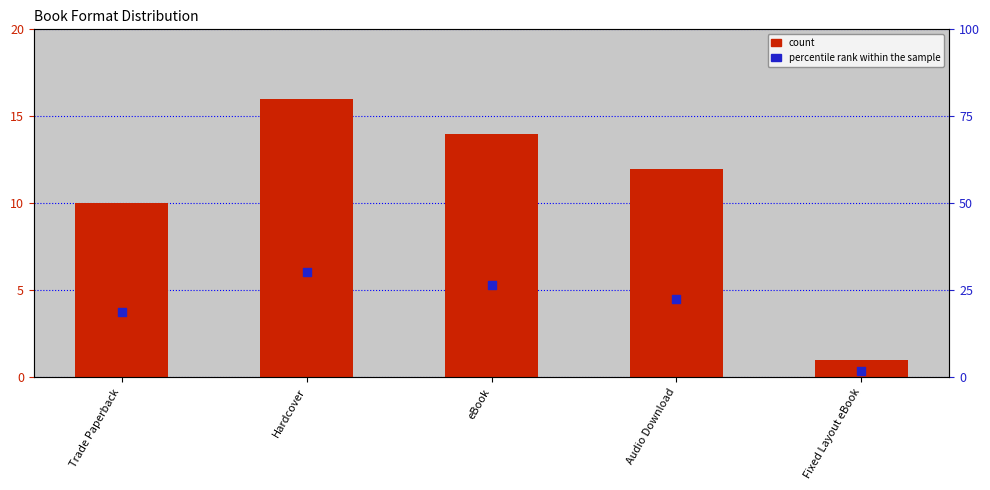

What are all the series names shown in the legend?

count, percentile rank within the sample